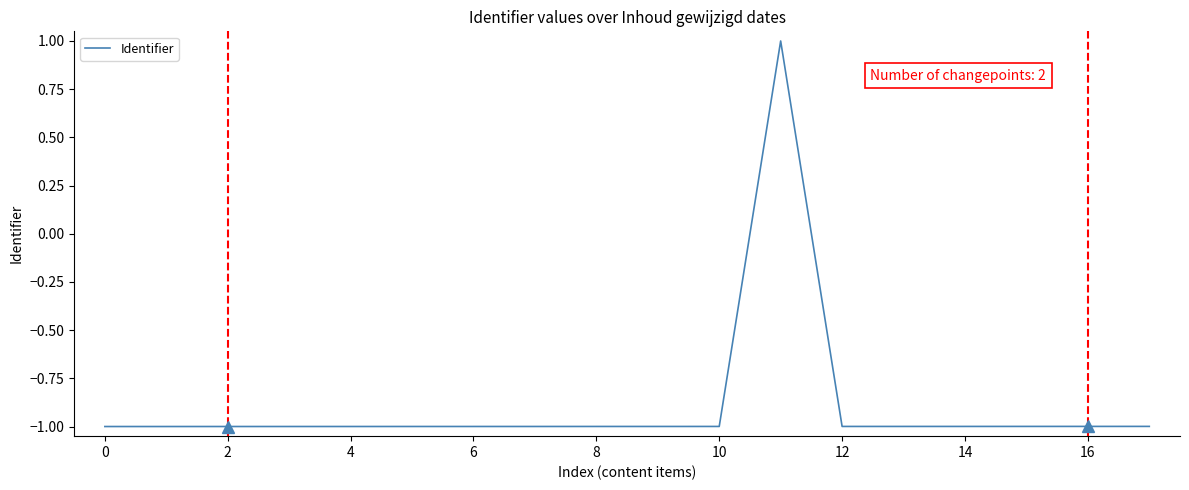

How many values are between 0 and 1?

1